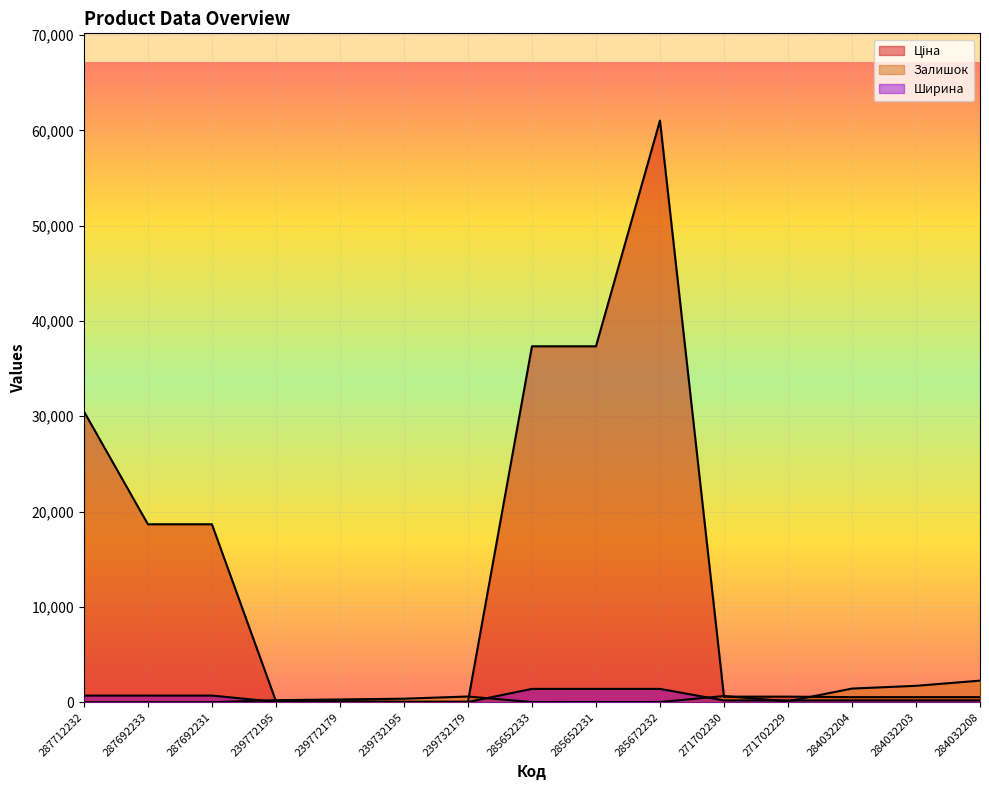

True or false: Ширина and Ціна intersect in this chart.

False